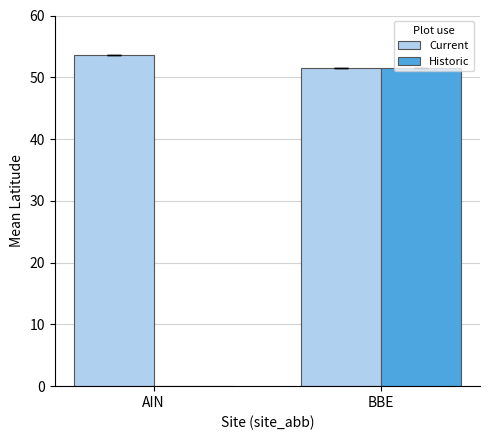

How many groups of bars are there?

2